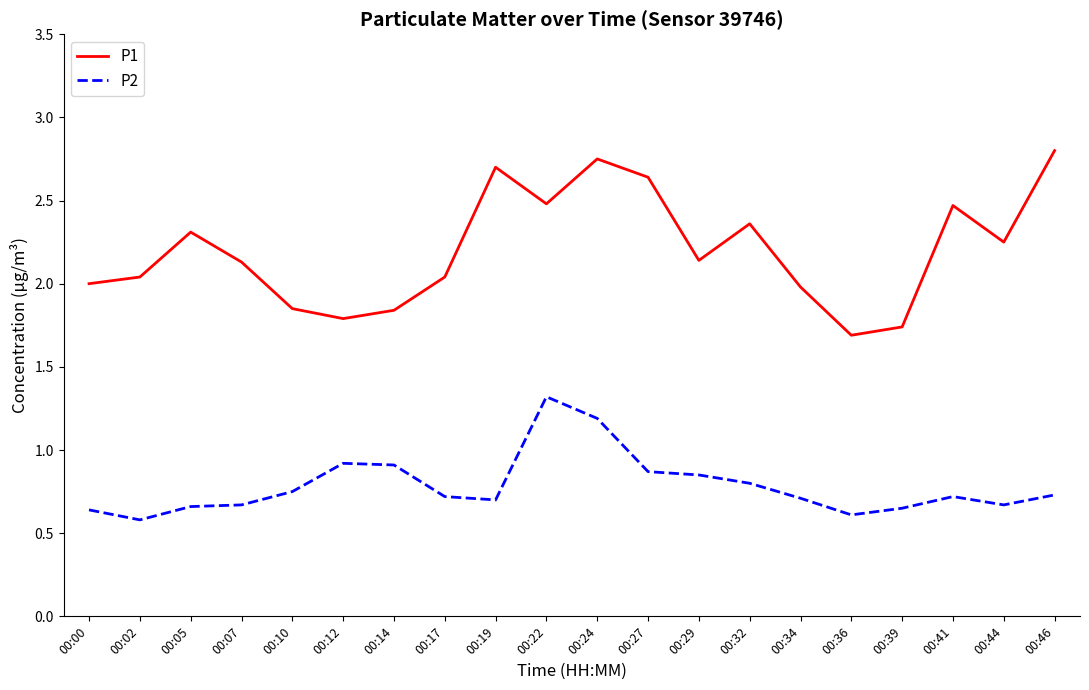

List the series in order of their peak value, lowest first.

P2, P1